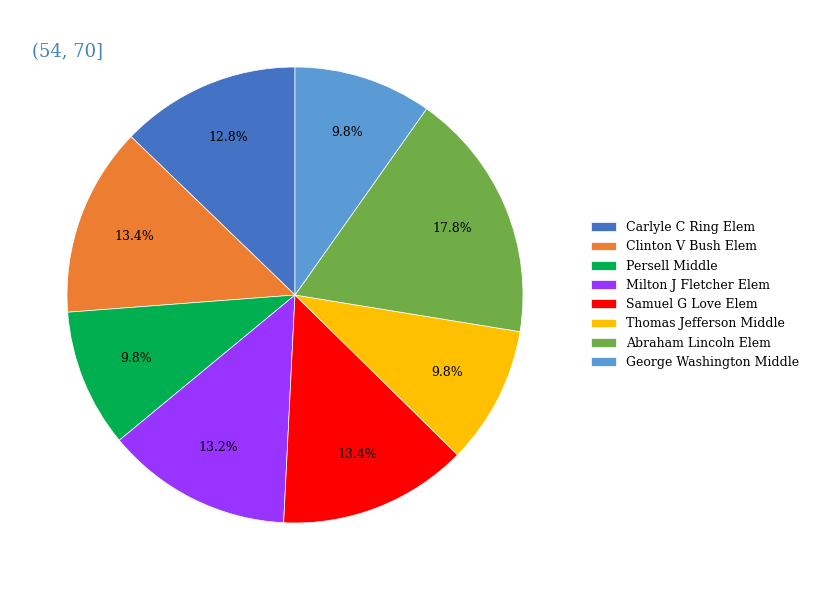

Is Clinton V Bush Elem the majority of the pie?

No